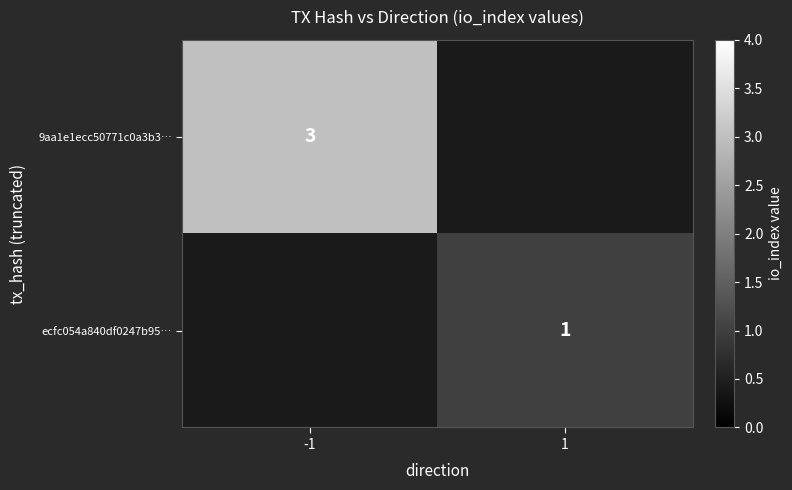

Which label corresponds to the largest value in the chart?

-1